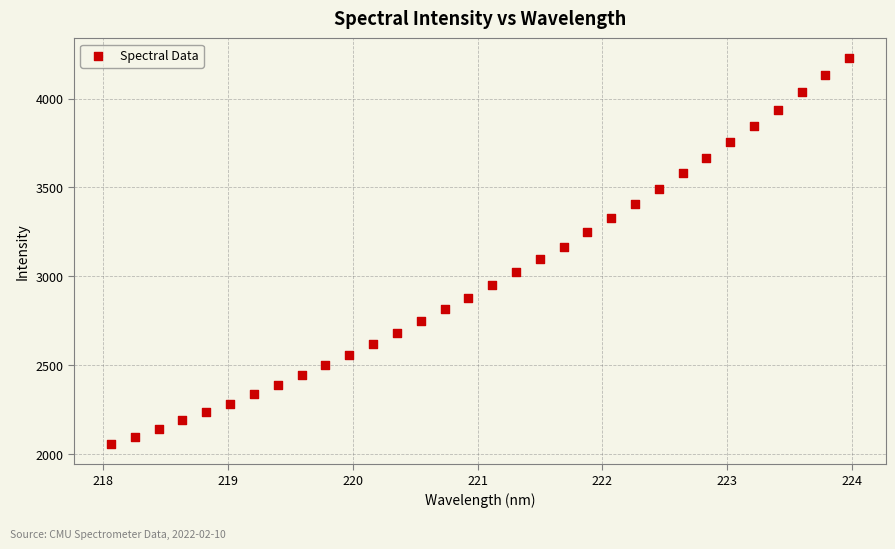

What is the range of Y values (max minus min)?

2174.6